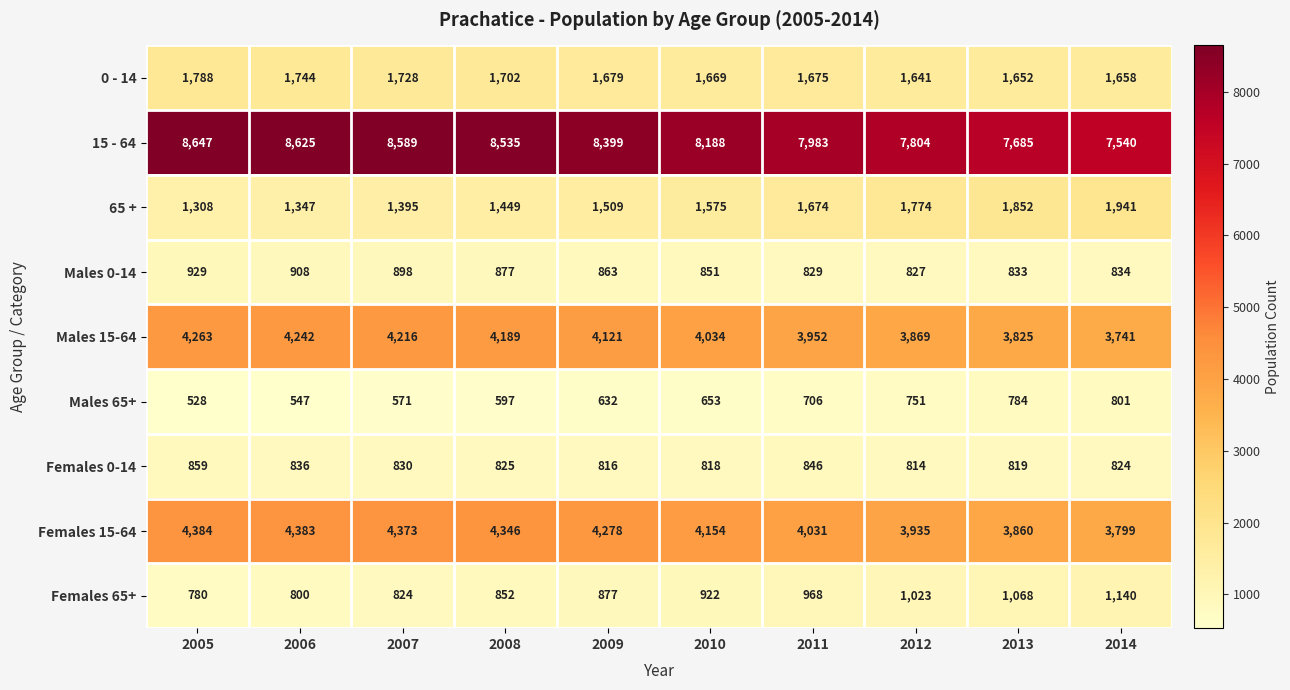

The value of 65 + at 2008 is 1449. True or false?

True